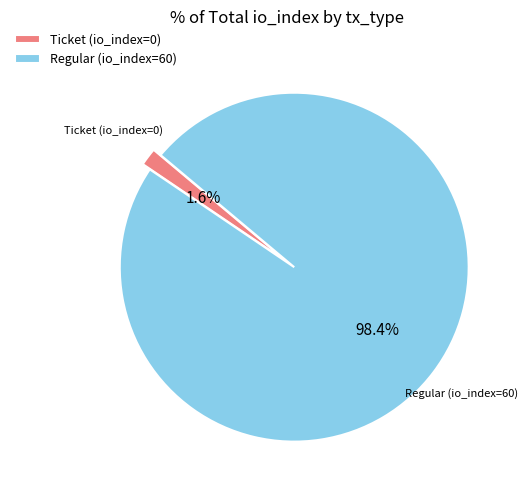

To the nearest percent, what is the difference between the Regular (io_index=60) and Ticket (io_index=0) slice percentages?

97%